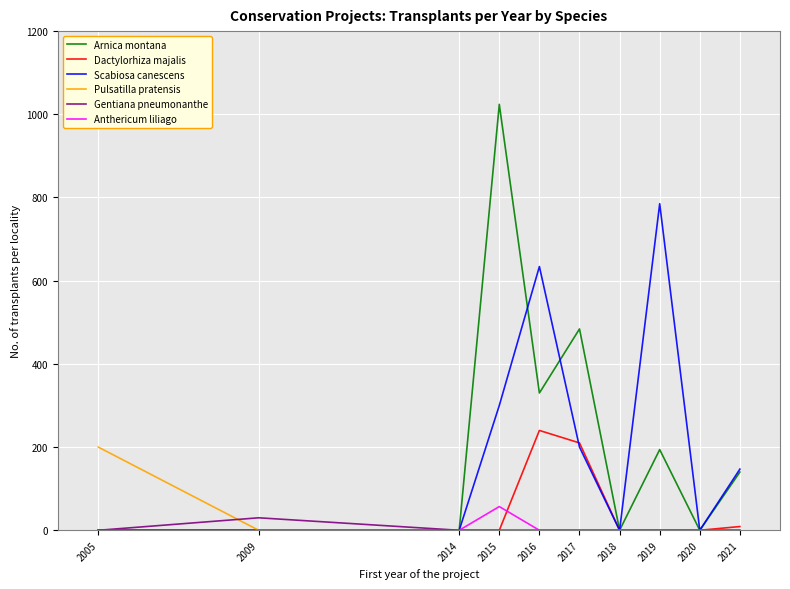

The Arnica montana series shows 140 at 2021. True or false?

True